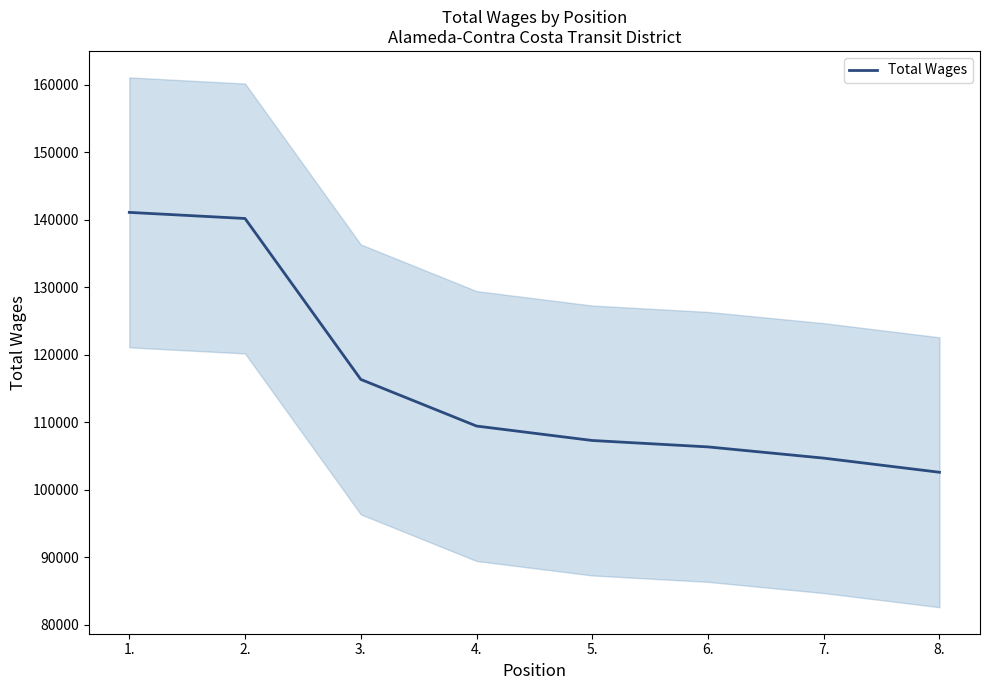

The value at 8. is 143047. True or false?

False